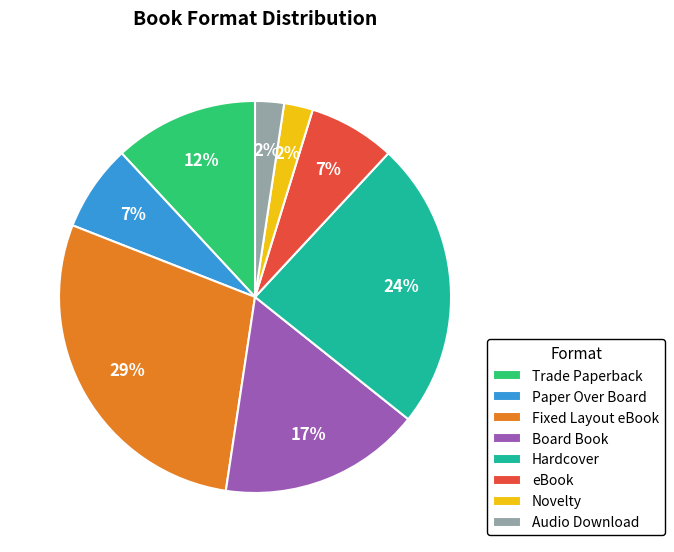

The eBook slice represents 7% of the pie. True or false?

True